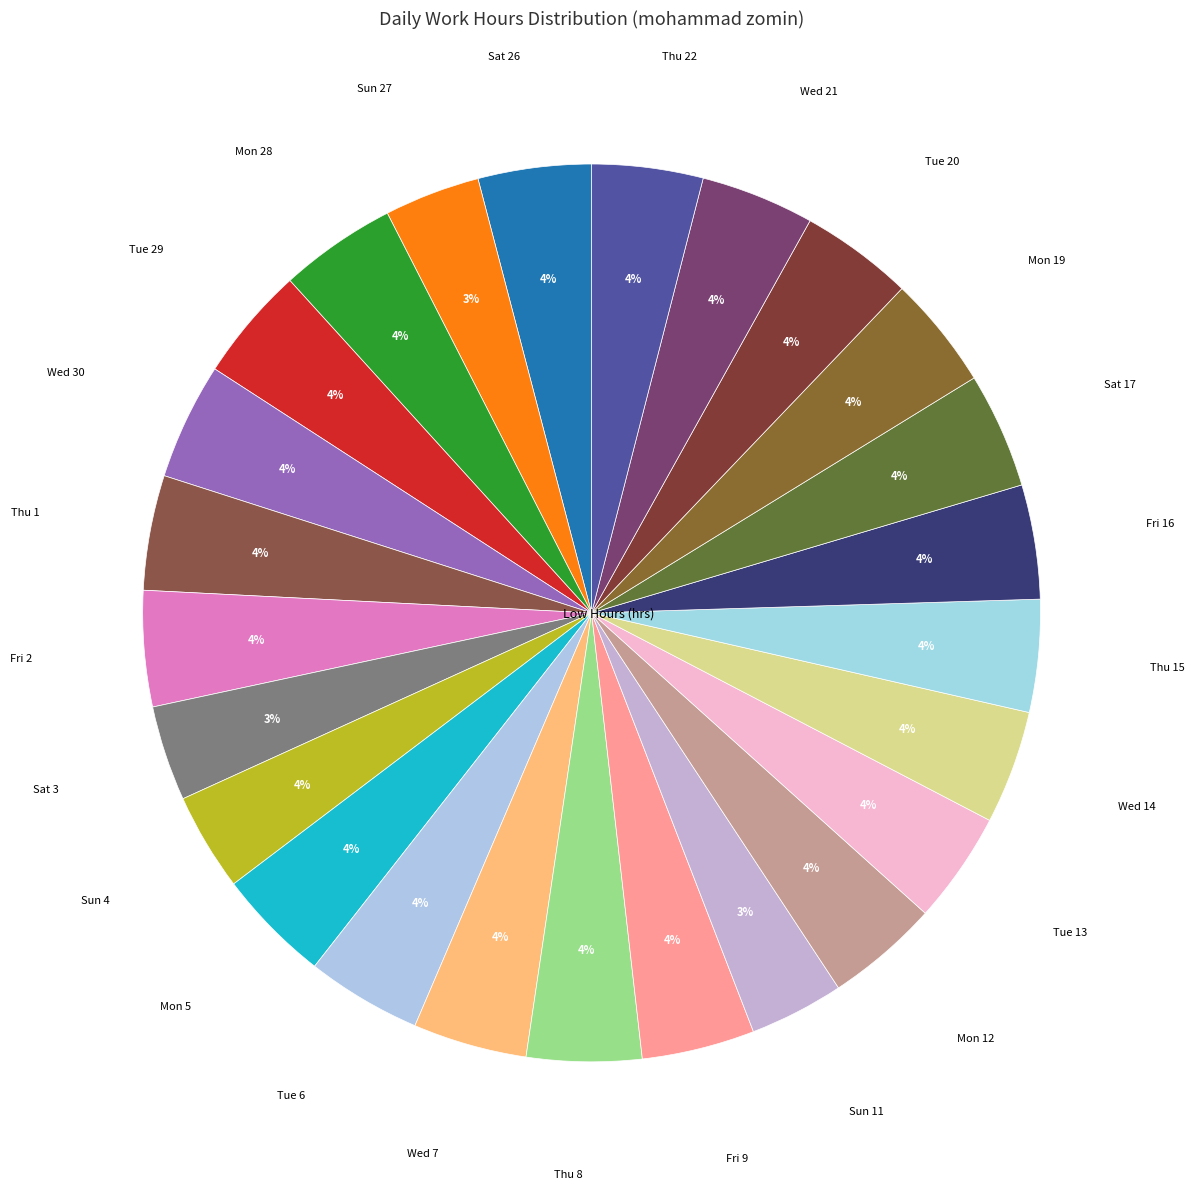

What is the smallest slice in the pie chart?

Sun 11